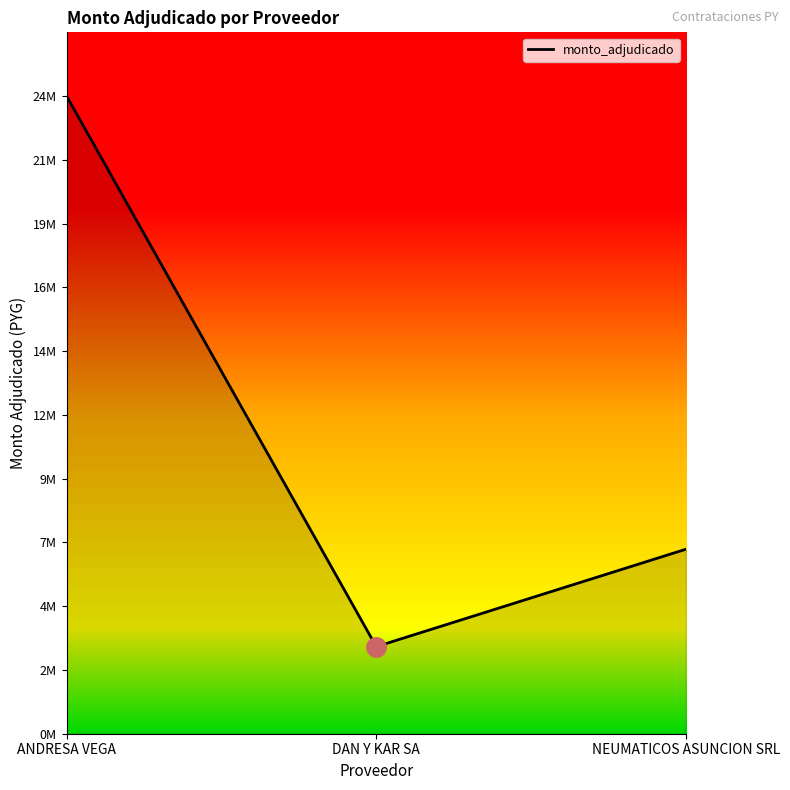

The chart shows a value of 4794576 at DAN Y KAR SA. True or false?

False